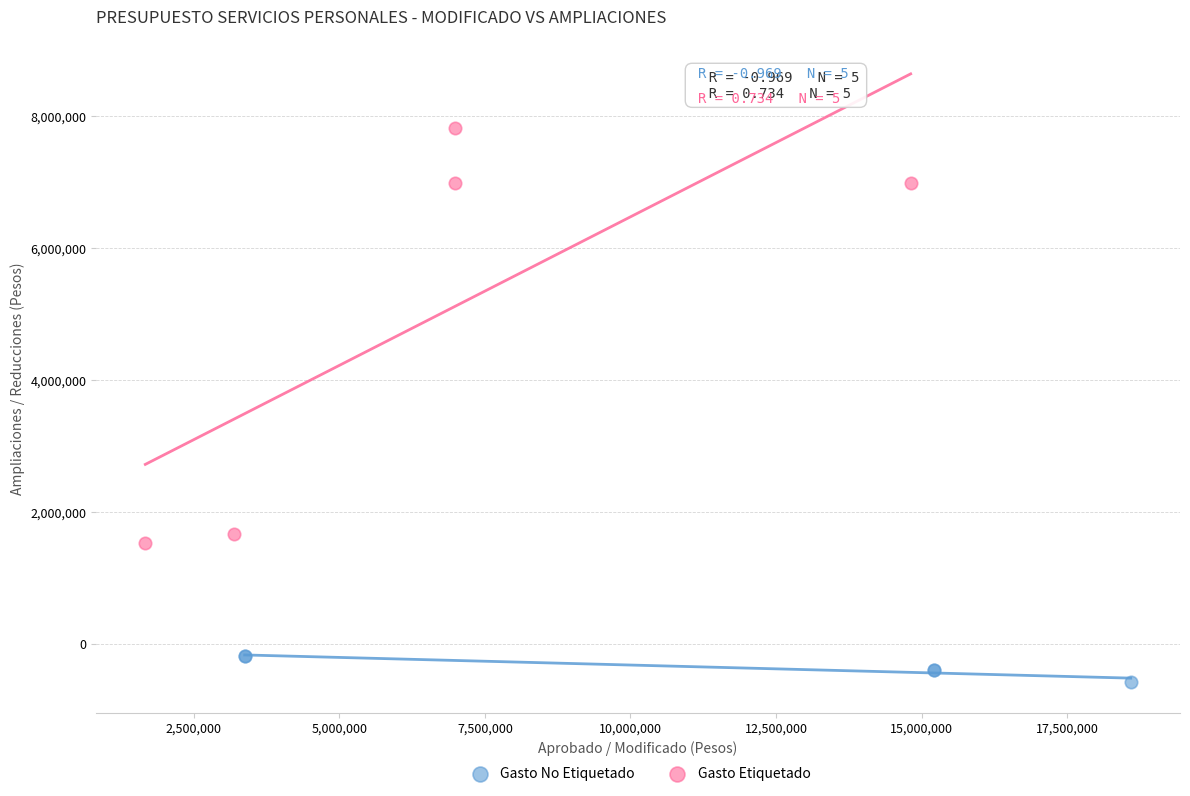

Which series contains the lowest Y value?

Gasto No Etiquetado